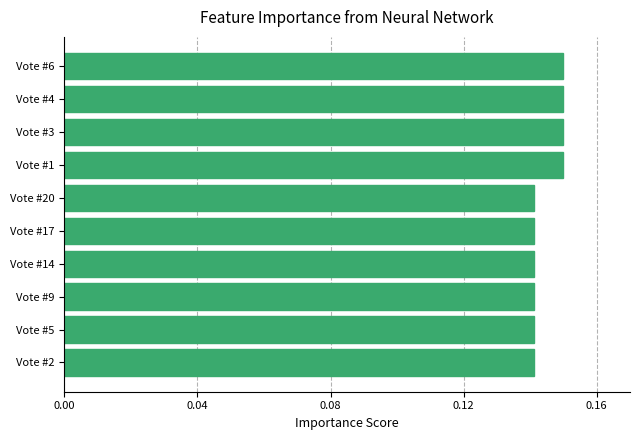

What is the sum of all values?

1.4